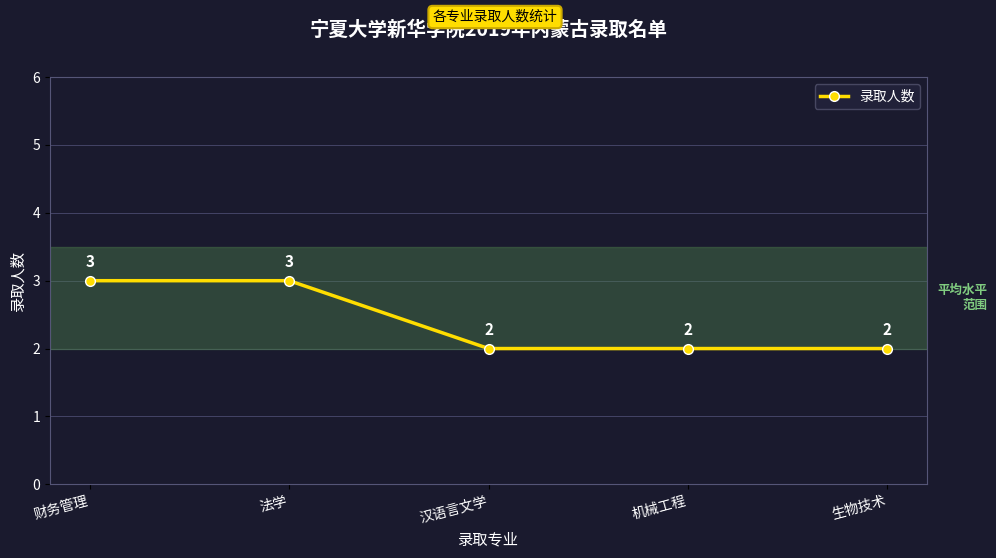

What is the sum of all values?

12